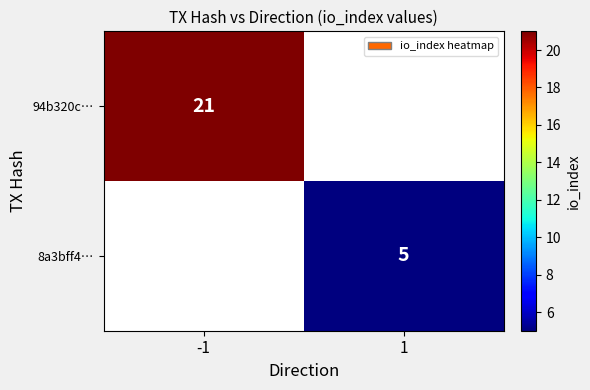

True or false: 94b320c… has a value of 21 at -1.

True